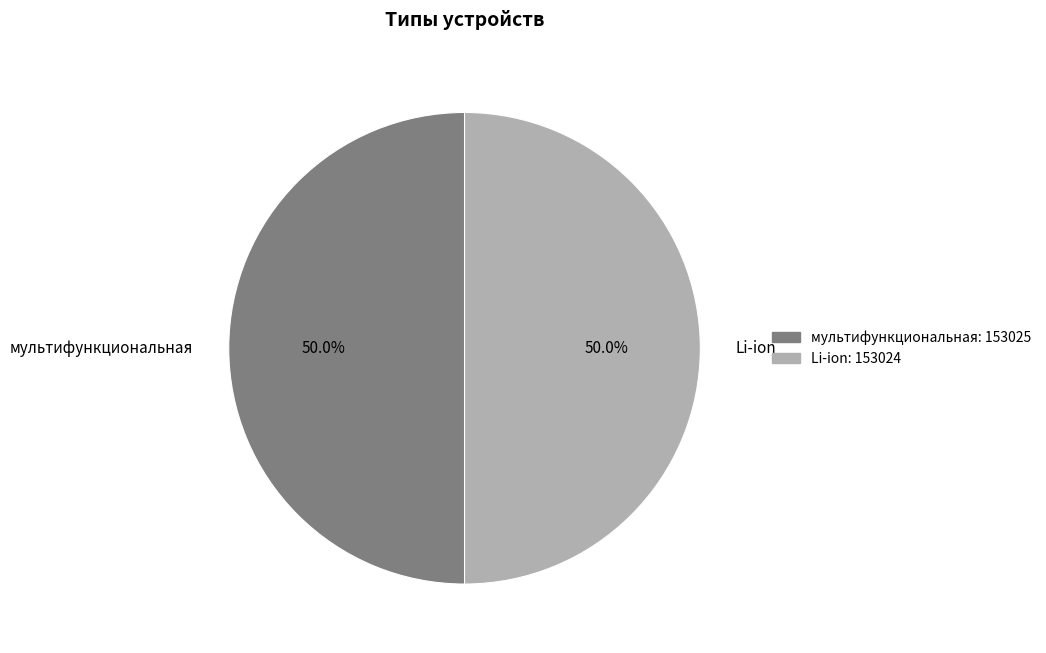

What is the ratio of the value at Li-ion to the value at мультифункциональная?

1.0